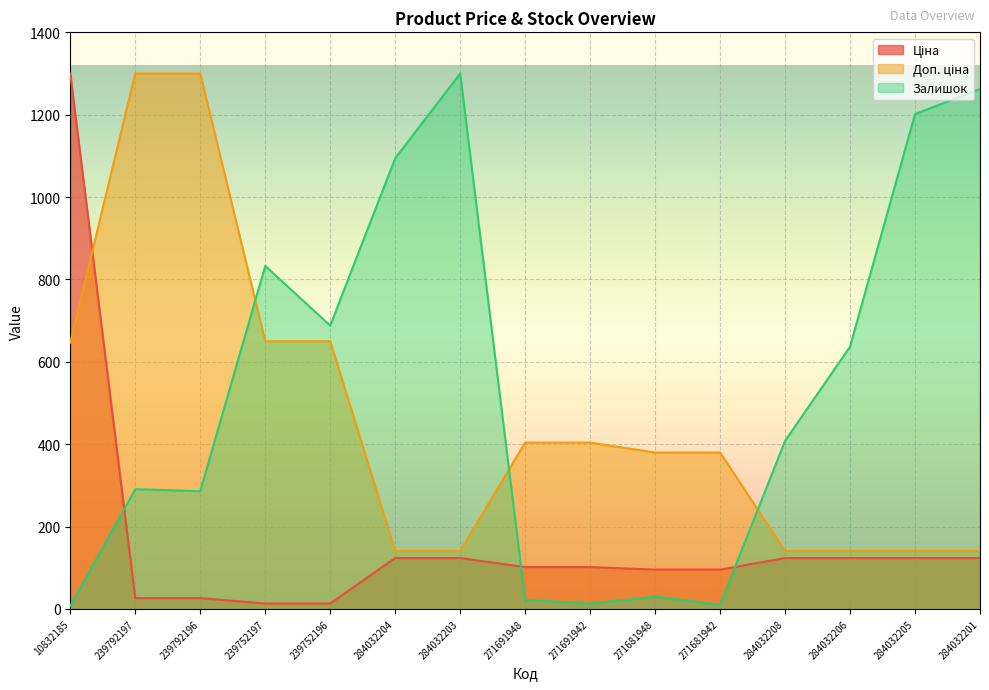

What is the label of the 7th point from the left?

284032203